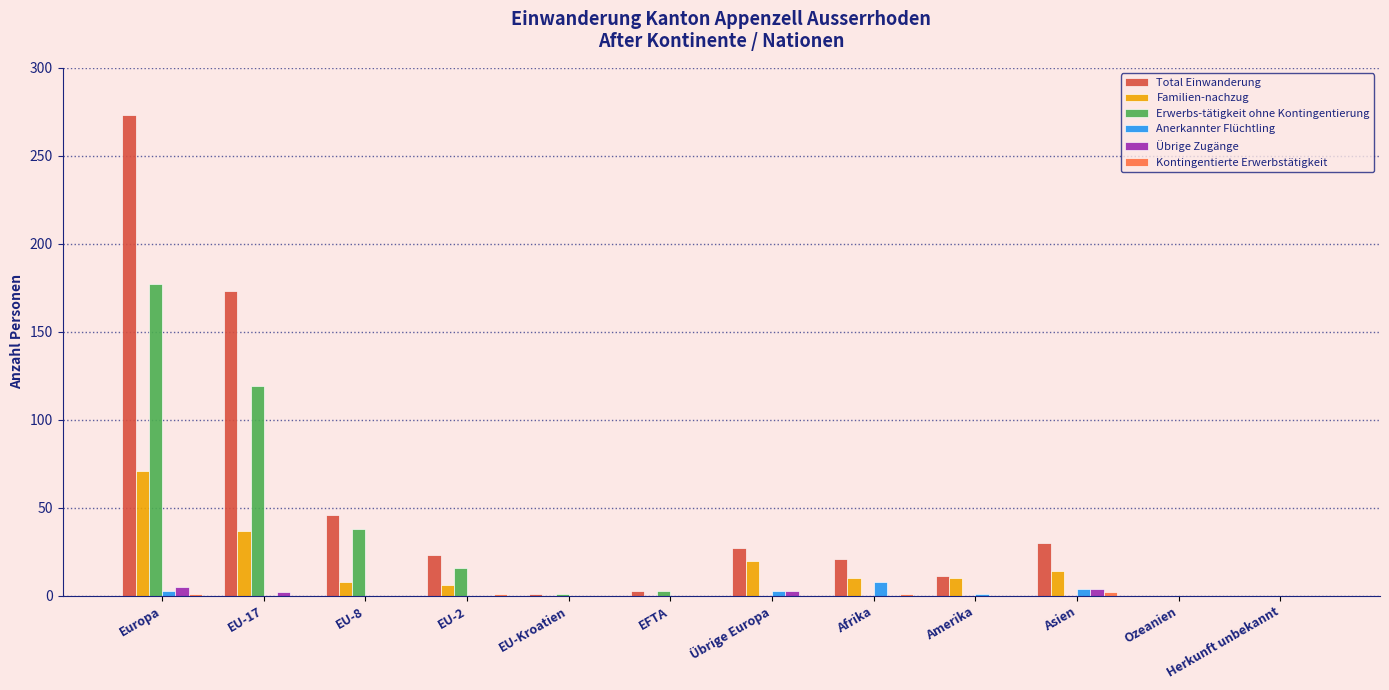

The Übrige Zugänge series shows 0 at EFTA. True or false?

True